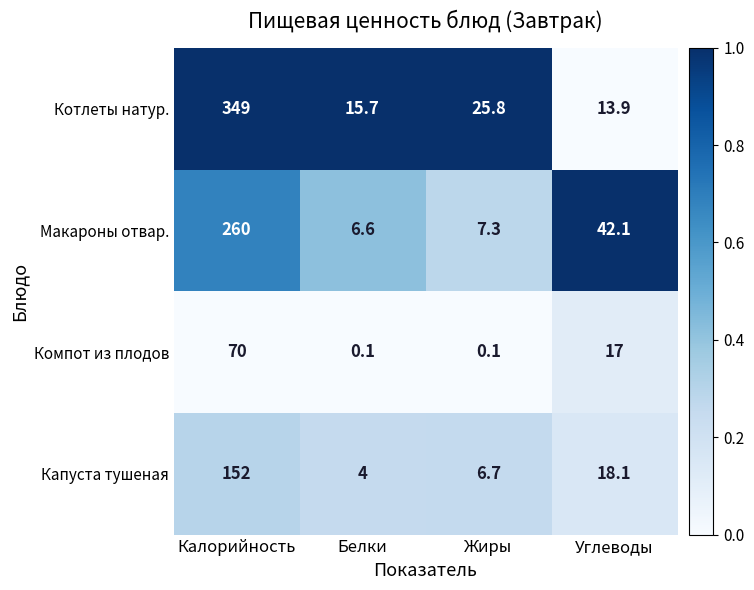

The Котлеты натур. series shows 15.7 at Белки. True or false?

True